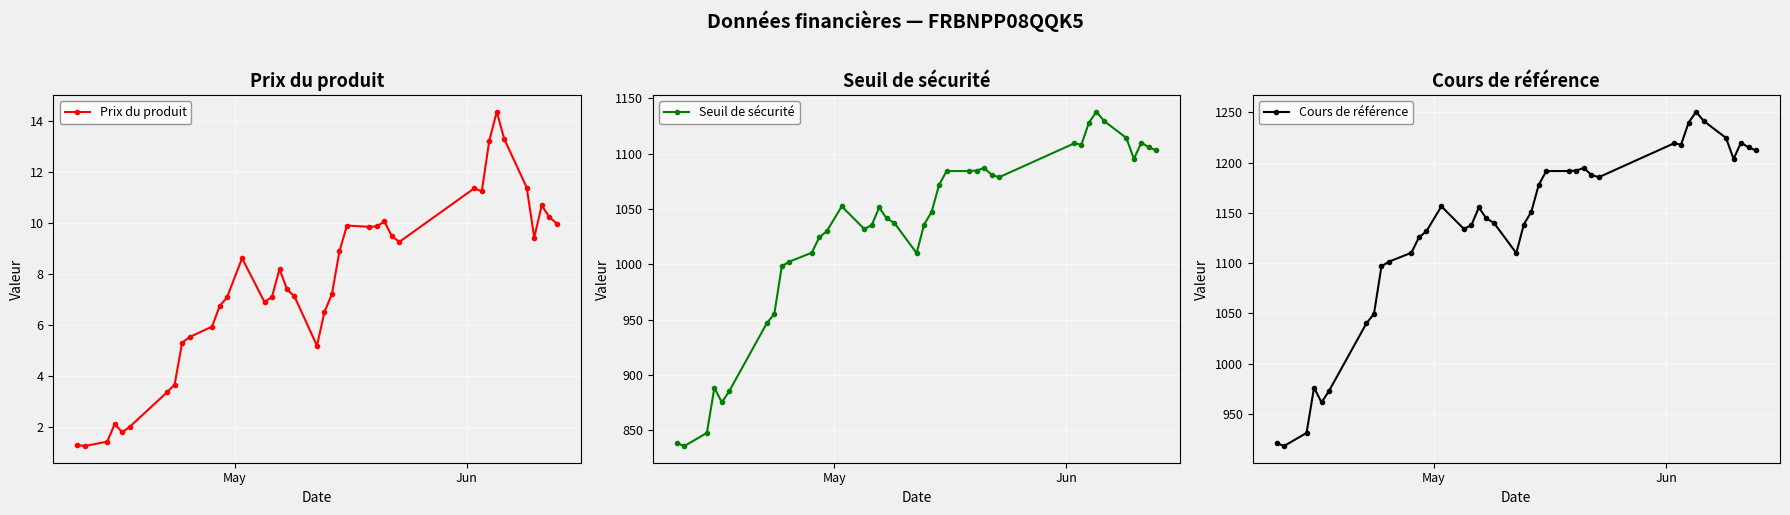

Reading left to right, what are all the values shown in this chart?

Prix du produit: 1.3	1.3	1.4	2.1	1.8	2.0	3.4	3.7	5.3	5.5	5.9	6.7	7.1	8.6	6.9	7.1	8.2	7.4	7.1	5.2	6.5	7.2	8.9	9.9	9.8	9.9	10.1	9.5	9.3	11.4	11.2	13.2	14.4	13.3	11.4	9.4	10.7	10.2	10.0
Seuil de sécurité: 838.3	835.6	847.5	888.4	875.1	885.5	946.7	955.1	998.2	1002.4	1010.4	1024.3	1029.9	1052.4	1032.0	1035.3	1051.4	1041.4	1037.6	1010.1	1036.0	1047.4	1072.0	1084.3	1084.4	1084.7	1087.1	1081.1	1078.7	1109.3	1108.3	1128.1	1138.0	1129.7	1114.3	1095.3	1110.1	1105.7	1103.1
Cours de référence: 921.2	918.3	931.3	976.3	961.6	973.0	1040.3	1049.6	1096.9	1101.5	1110.4	1125.6	1131.7	1156.5	1134.1	1137.7	1155.4	1144.4	1140.2	1110.0	1138.4	1151.0	1178.0	1191.5	1191.6	1192.0	1194.6	1188.0	1185.4	1219.0	1217.9	1239.7	1250.5	1241.5	1224.5	1203.6	1219.9	1215.0	1212.2